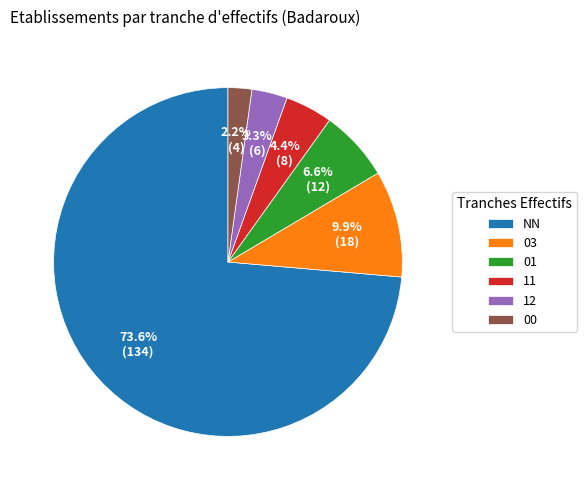

Between 01 and NN, which is larger?

NN